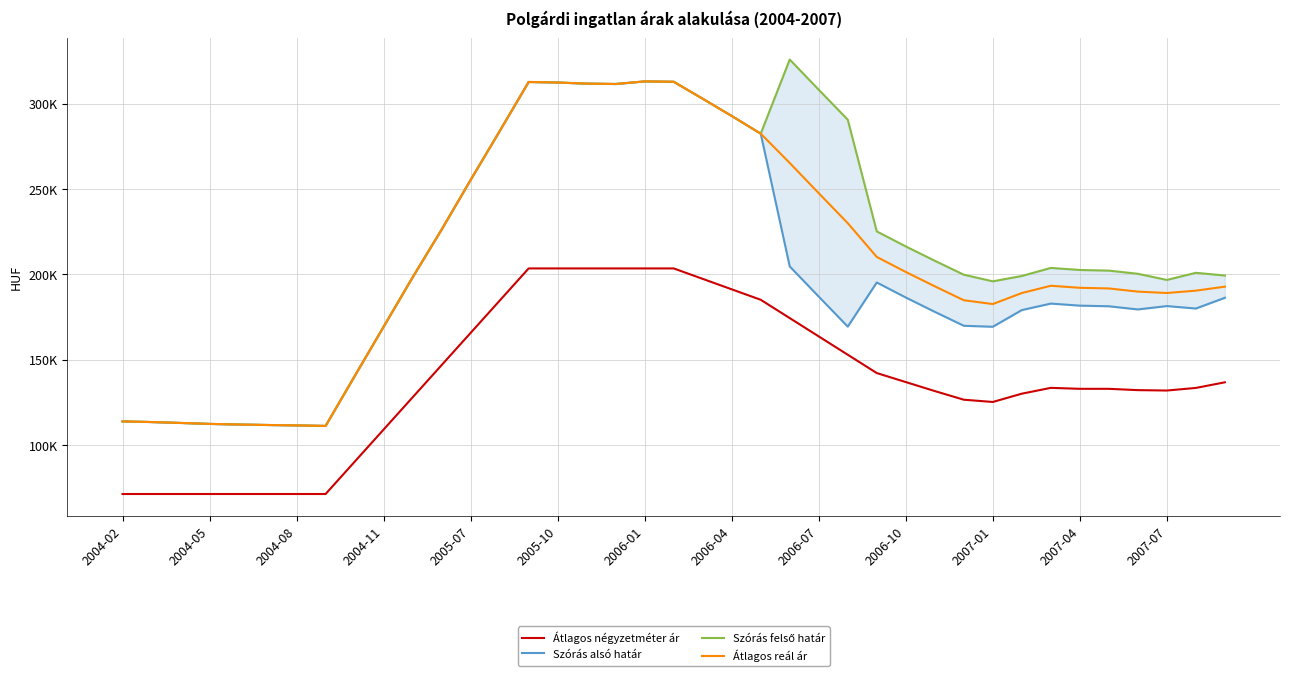

At which category is the sum across all series the highest?

2006-01